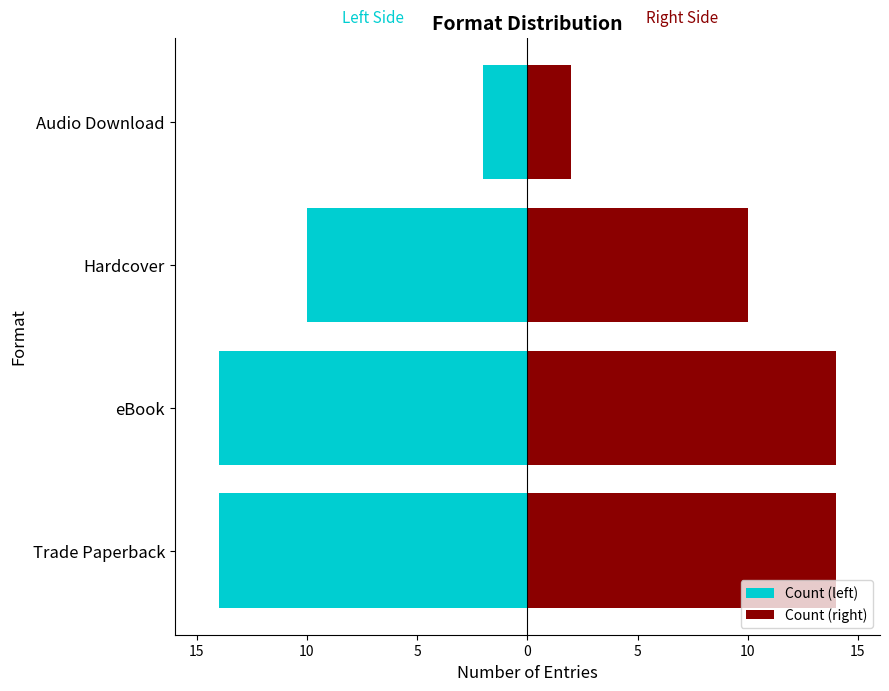

Is it true that Count (right) equals 10 at Hardcover?

True